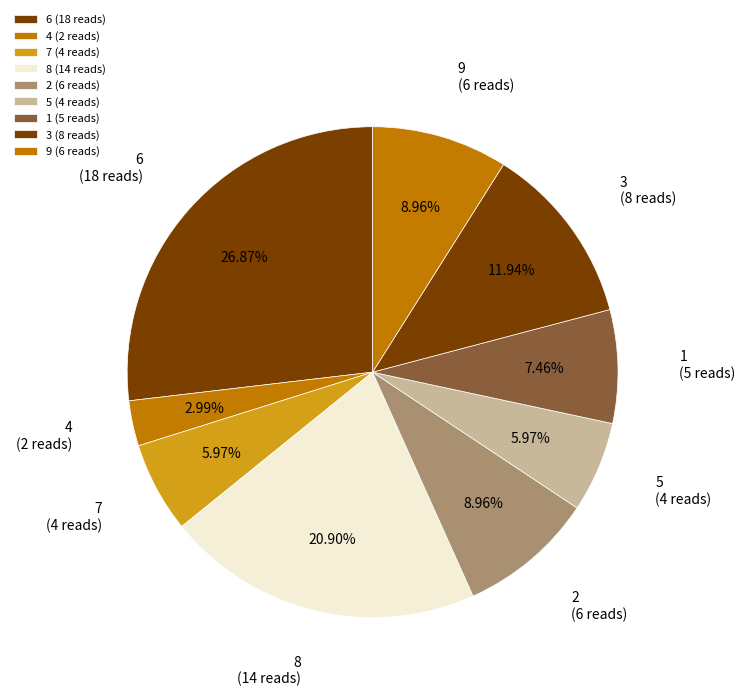

Approximately how many times larger is the value at 5 compared to 4?

2.0